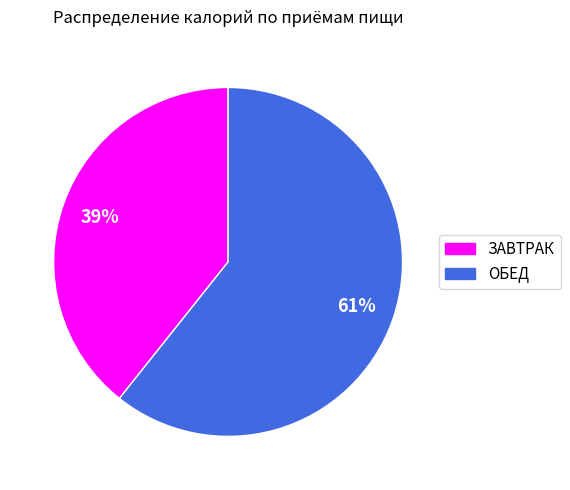

The ОБЕД slice represents 73% of the pie. True or false?

False